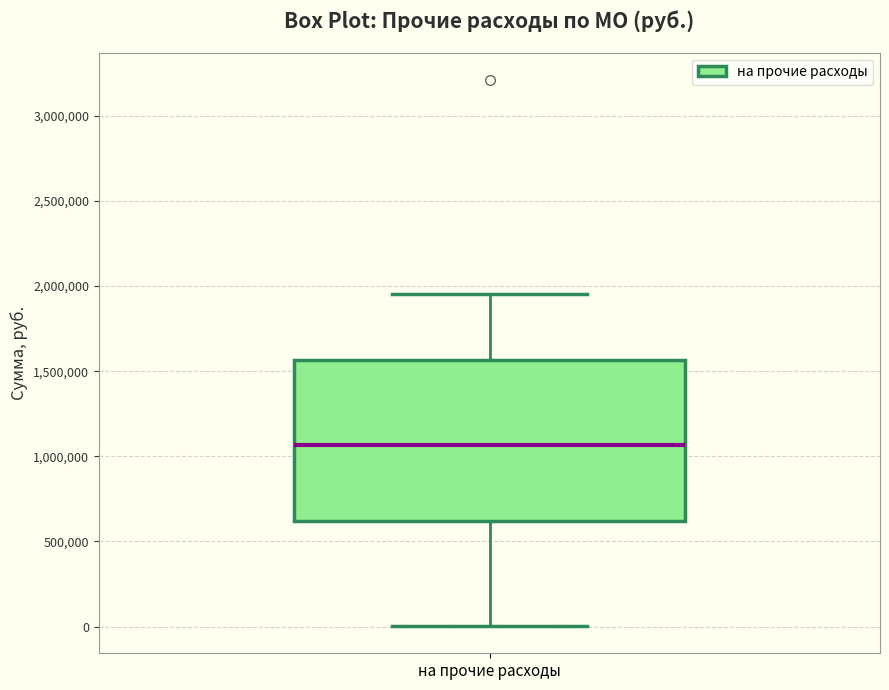

Transcribe this box plot: give where the median line is, the range the box spans, and where the two whiskers end, as read against the y-axis. The values are not printed on the chart, so give them approximately, as read against the axis.

median 1050000, box 600000 to 1550000, whiskers 0 to 1950000